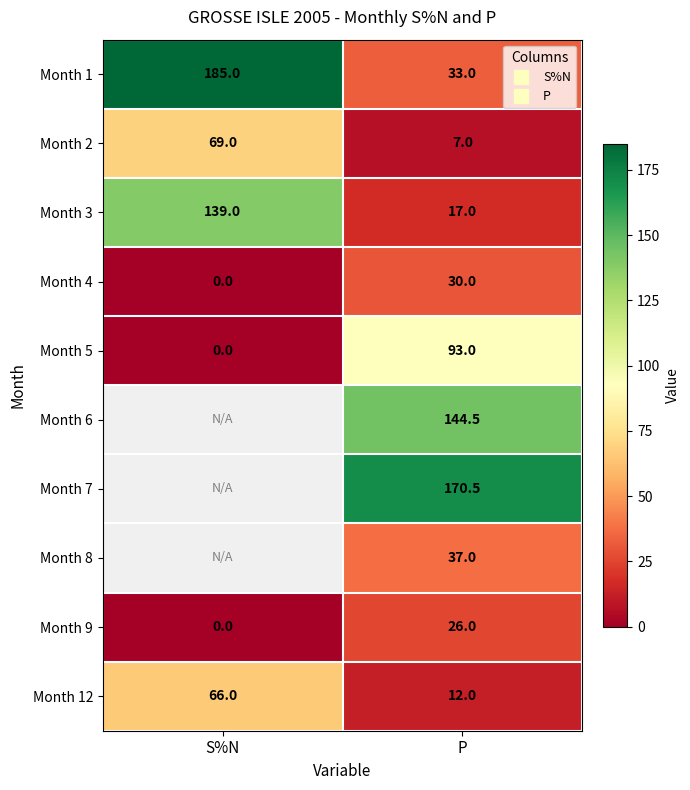

At which label does Month 1 reach its minimum?

P